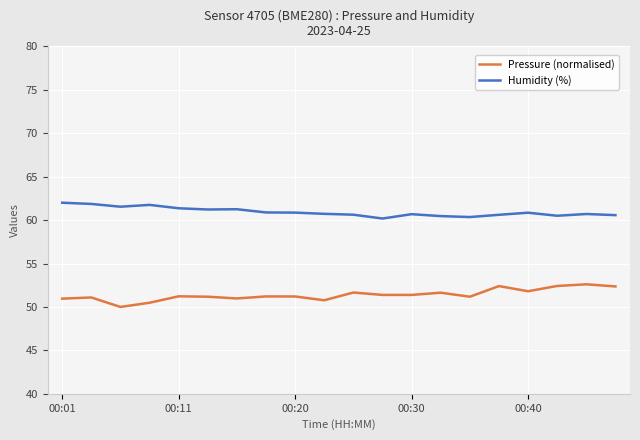

Which series has the largest total across all categories?

Humidity (%)